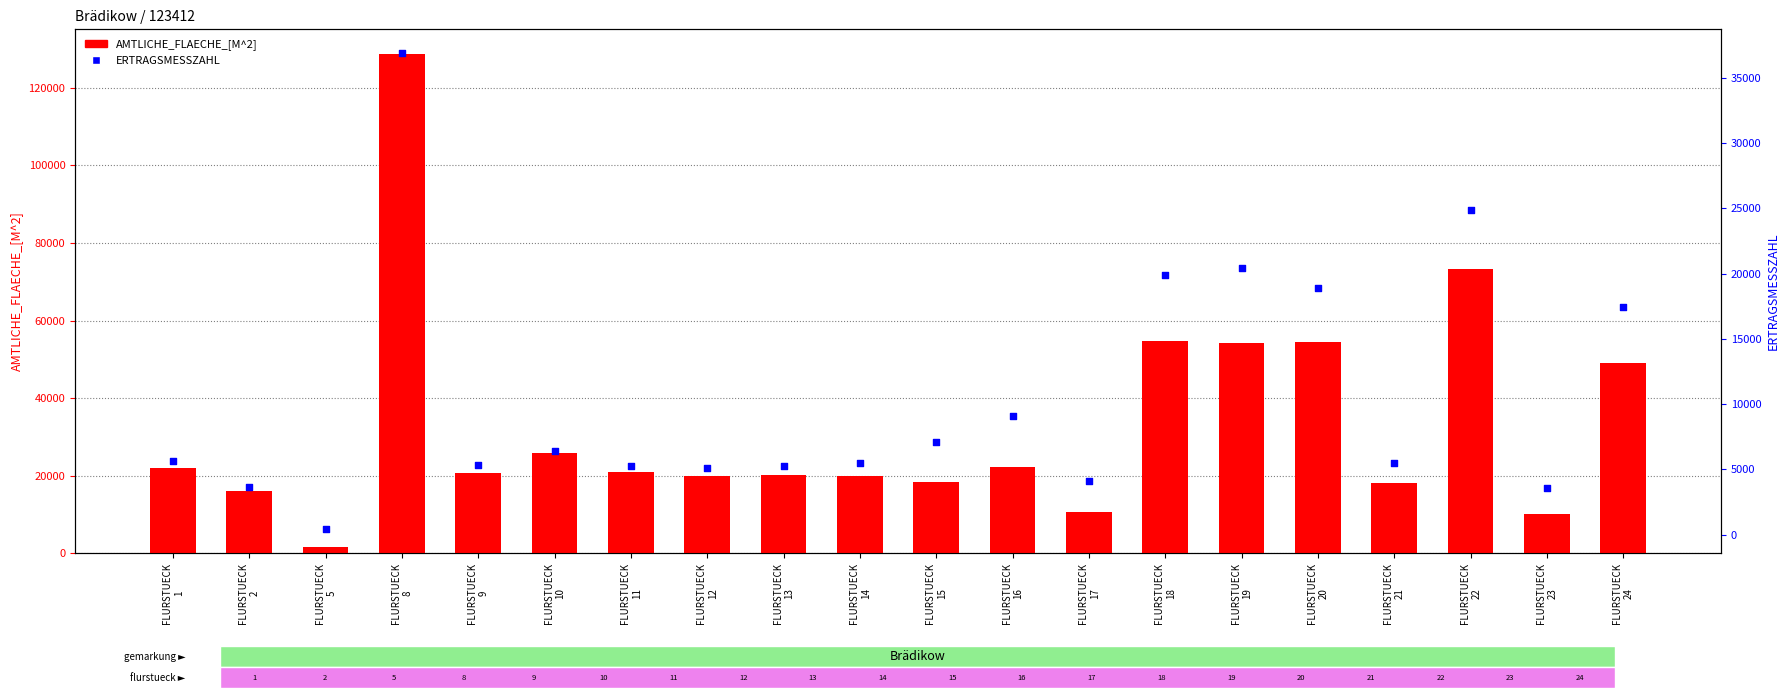

Which series contains the lowest Y value?

ERTRAGSMESSZAHL